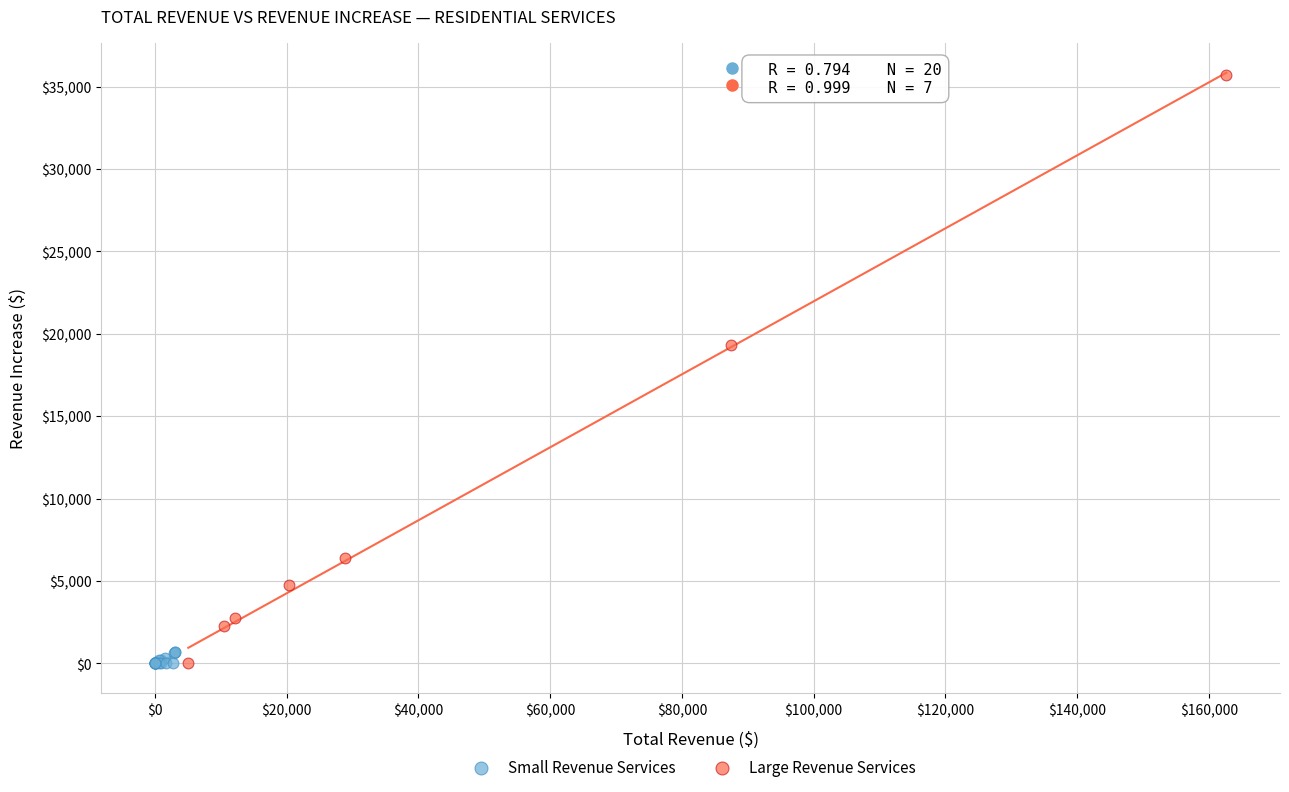

Which series has the largest Y range (max minus min)?

Large Revenue Services